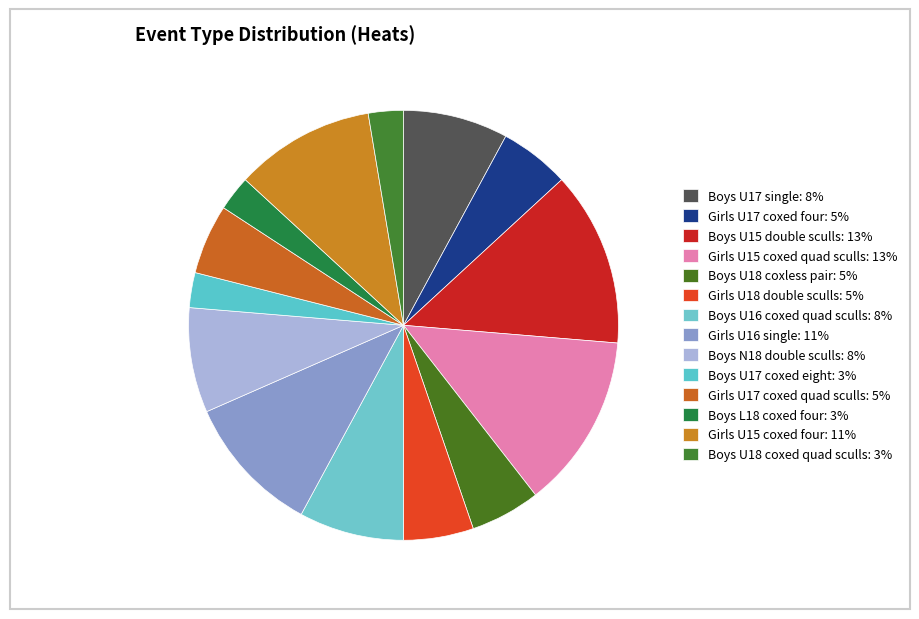

How many segments does this pie chart have?

14